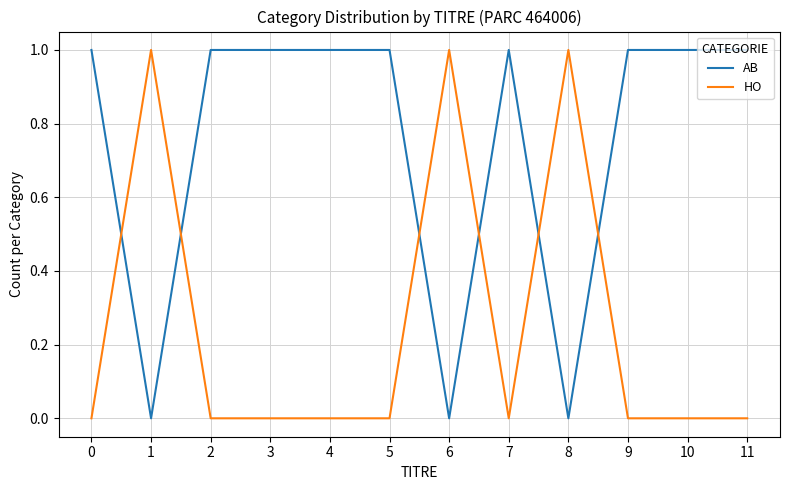

What is the sum of all HO values?

3